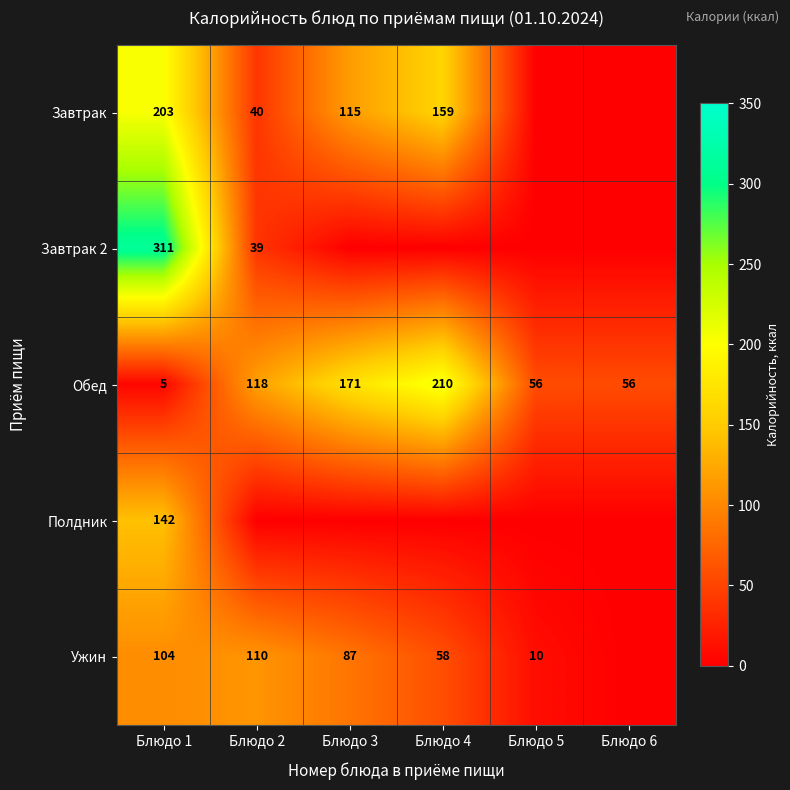

True or false: Обед has a value of 5 at Блюдо 1.

True